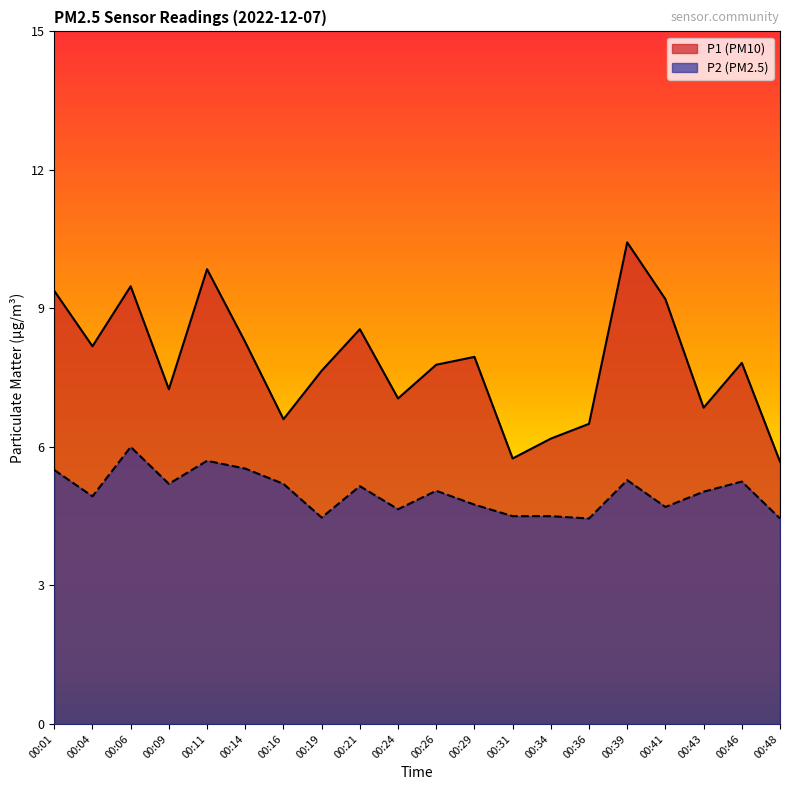

At how many categories does at least one series exceed 6?

18